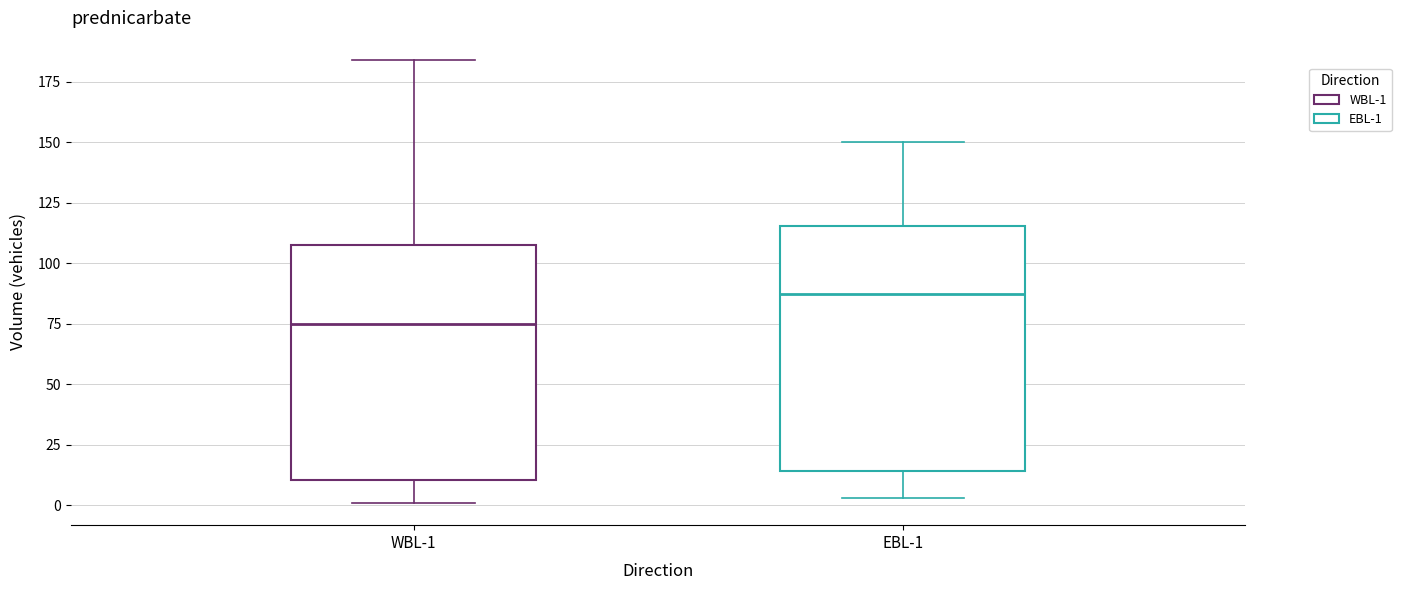

Where does the upper whisker of the box for EBL-1 end on the y-axis? The values are not printed on the chart, so give them approximately, as read against the axis.

150